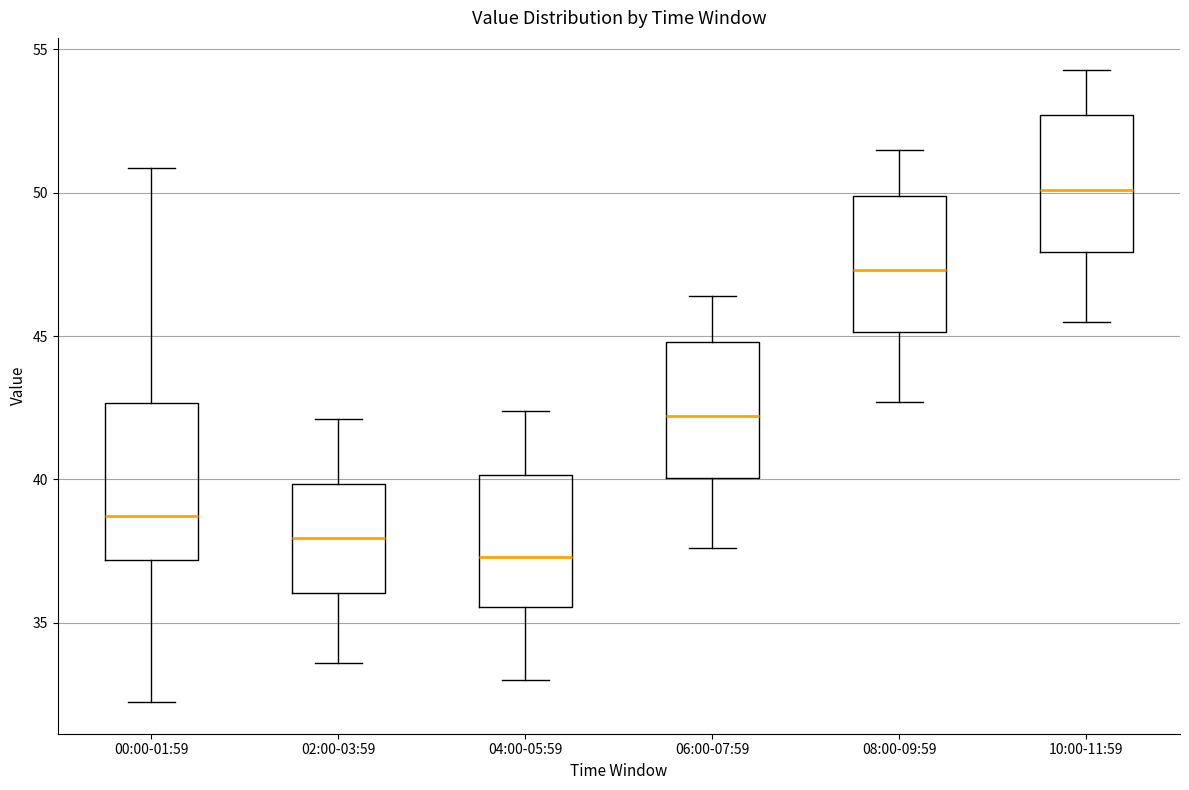

Comparing the boxes themselves (not the whiskers), which one is the tallest?

00:00-01:59